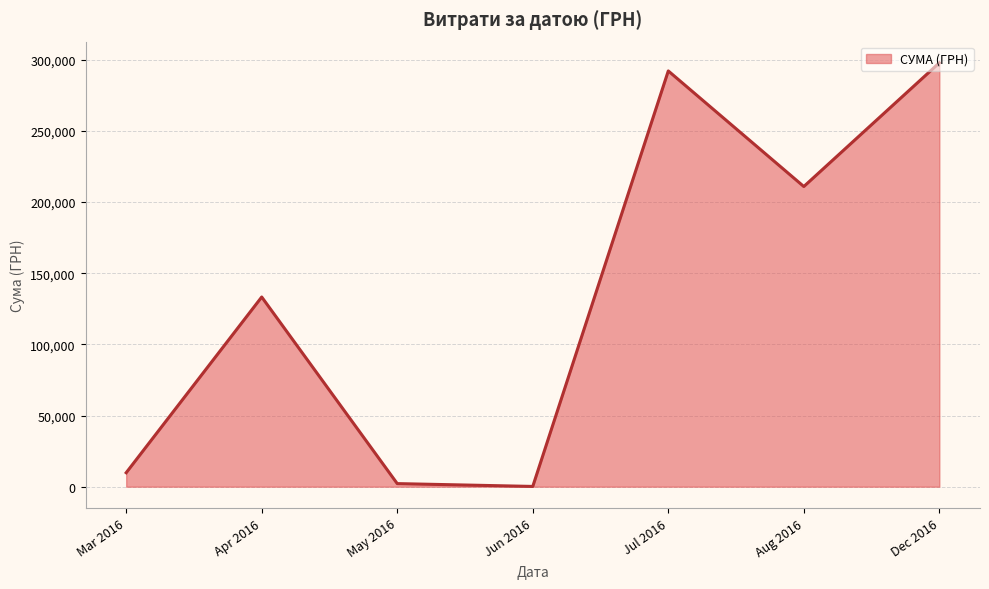

What is the average value?

135147.1